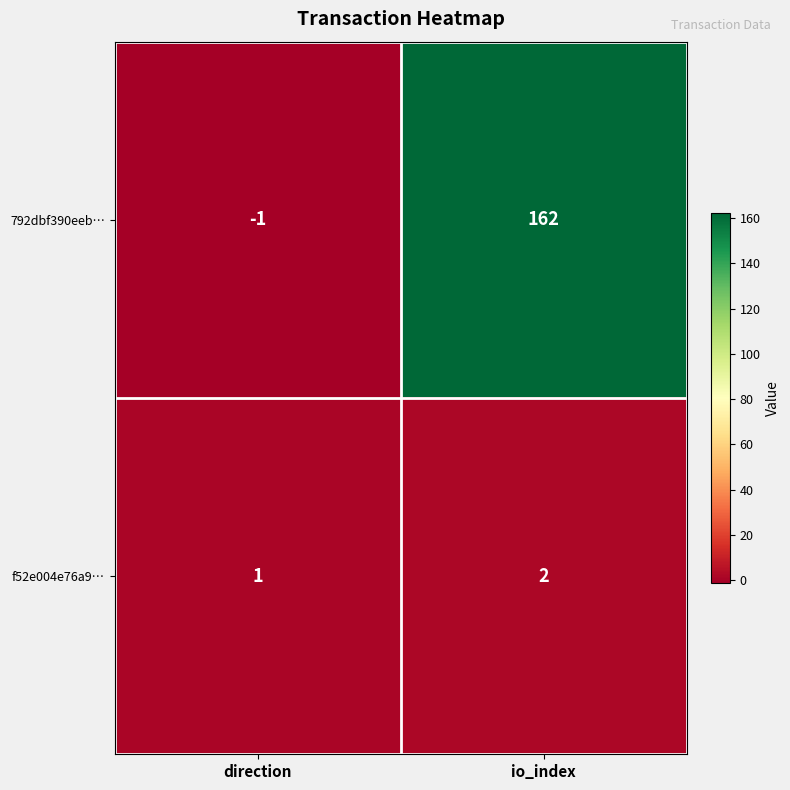

Which series changed the most between direction and io_index?

792dbf390eeb…